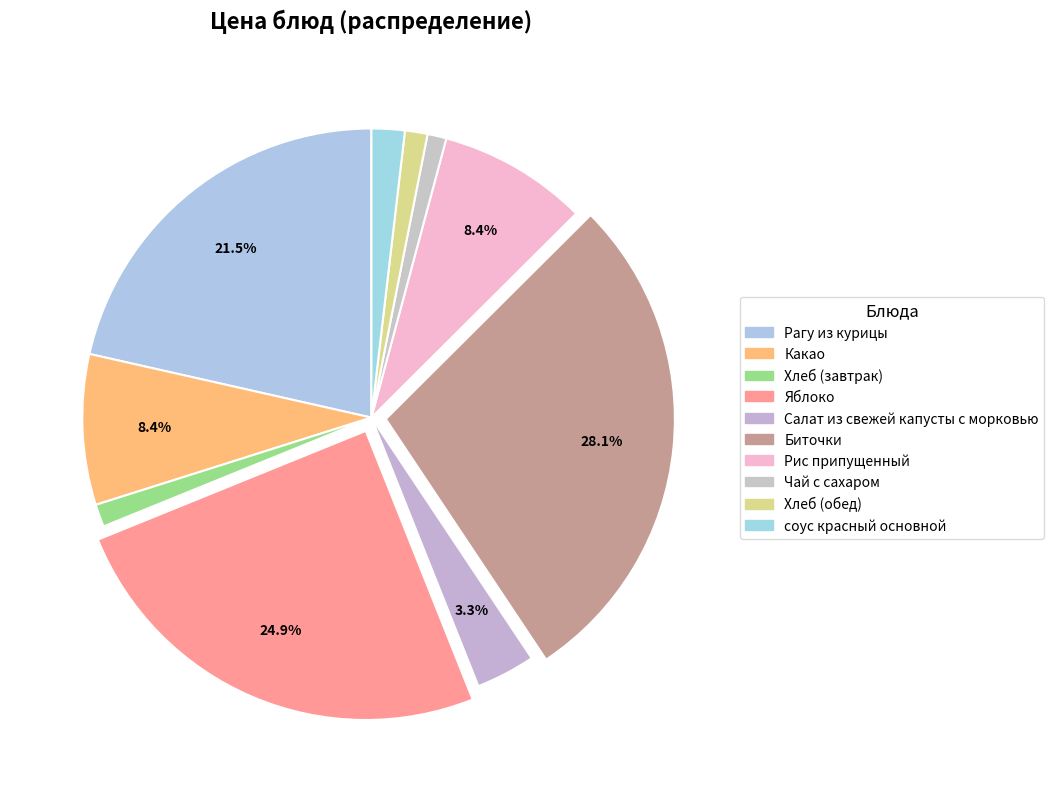

To the nearest percent, what is the difference between the largest and smallest slice percentages?

27%